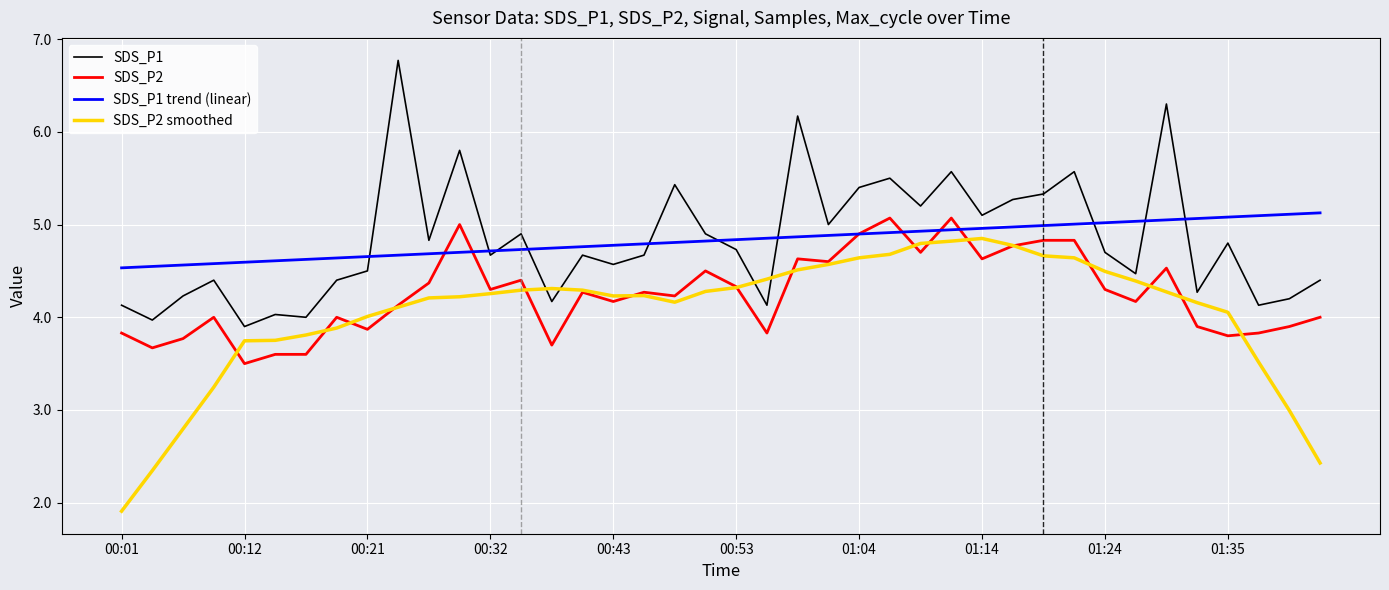

What is the maximum value shown in the chart?

6.8